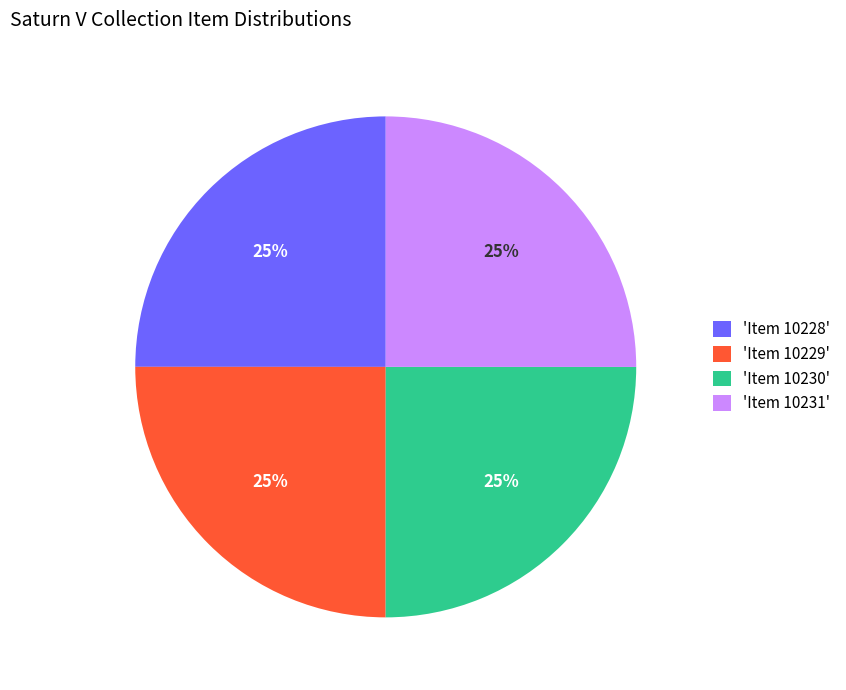

What percentage is the 'Item 10231' slice, to the nearest percent?

25%